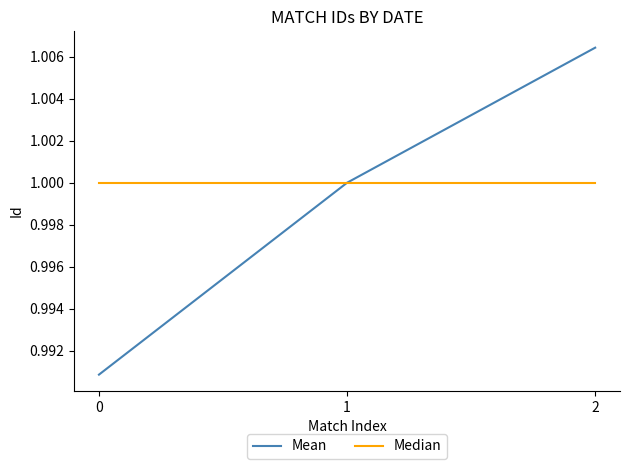

Which category has the highest value in the Mean series?

2